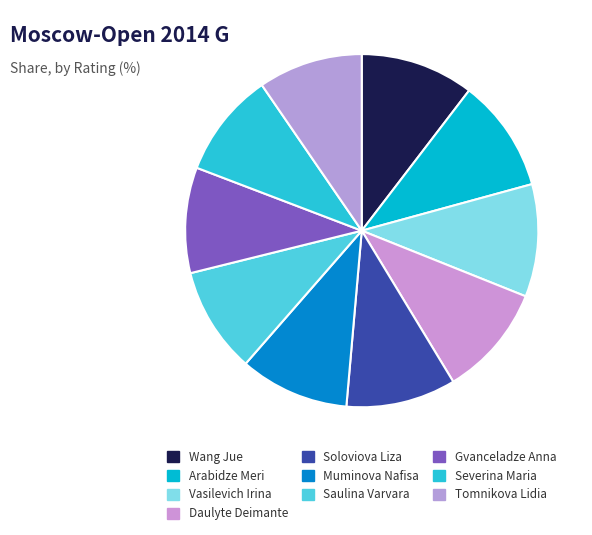

True or false: Daulyte Deimante accounts for 1% of the total.

False